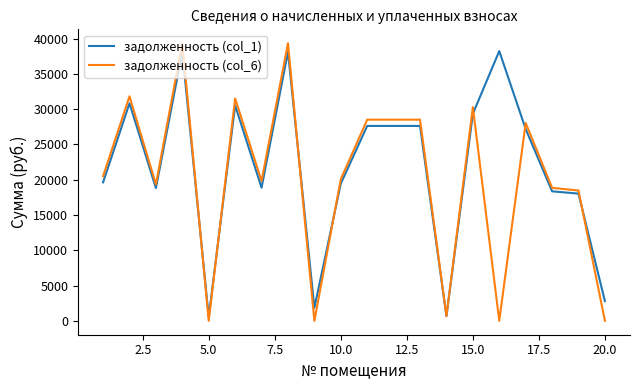

What is the highest value of the задолженность (col_6) series?

39354.8